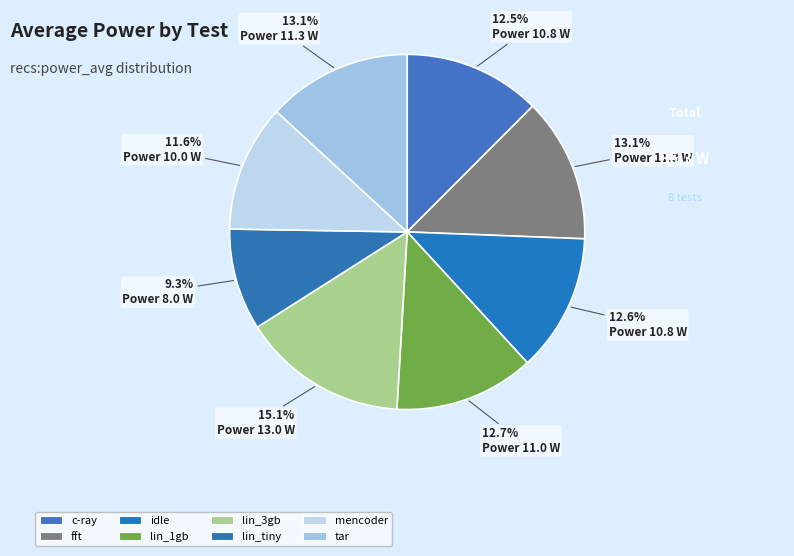

The lin_1gb slice represents 19% of the pie. True or false?

False